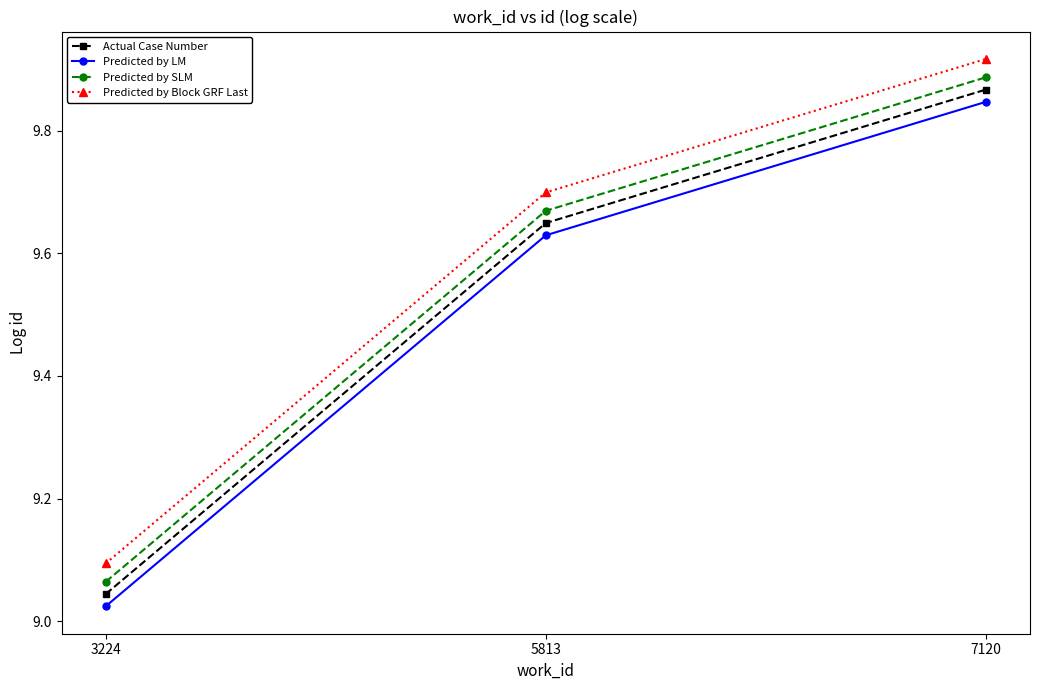

Where is Actual Case Number nearest to the value 9?

3224